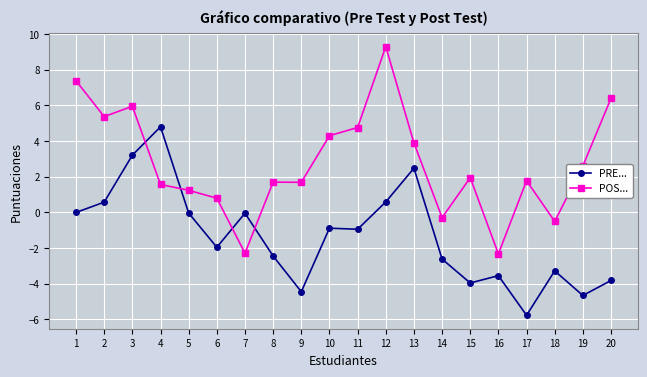

What is the difference between the maximum and minimum values in the POS... series?

11.6